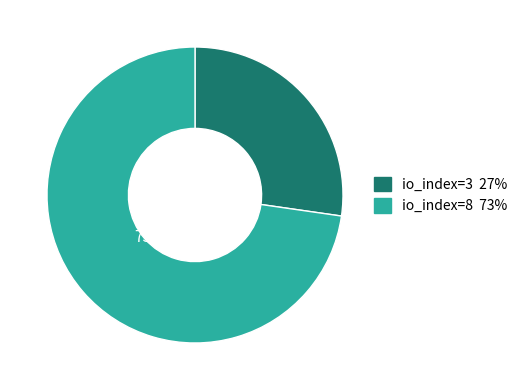

To the nearest percent, what portion does io_index=8 represent?

73%